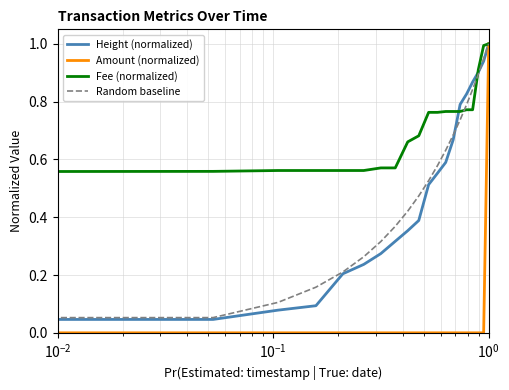

Which series has the largest total across all categories?

Fee (normalized)